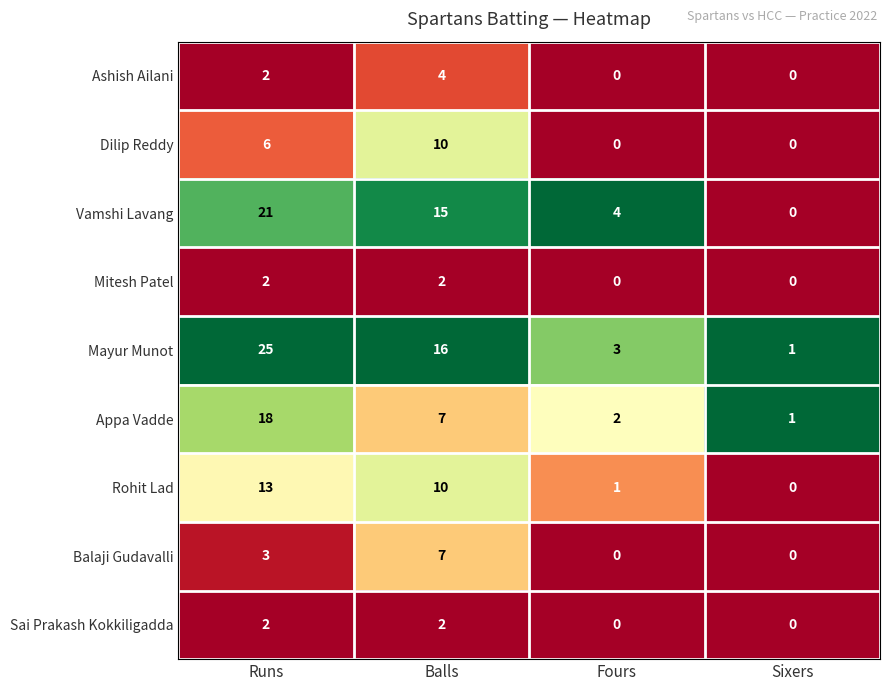

How many data points in Mayur Munot are less than 16?

2